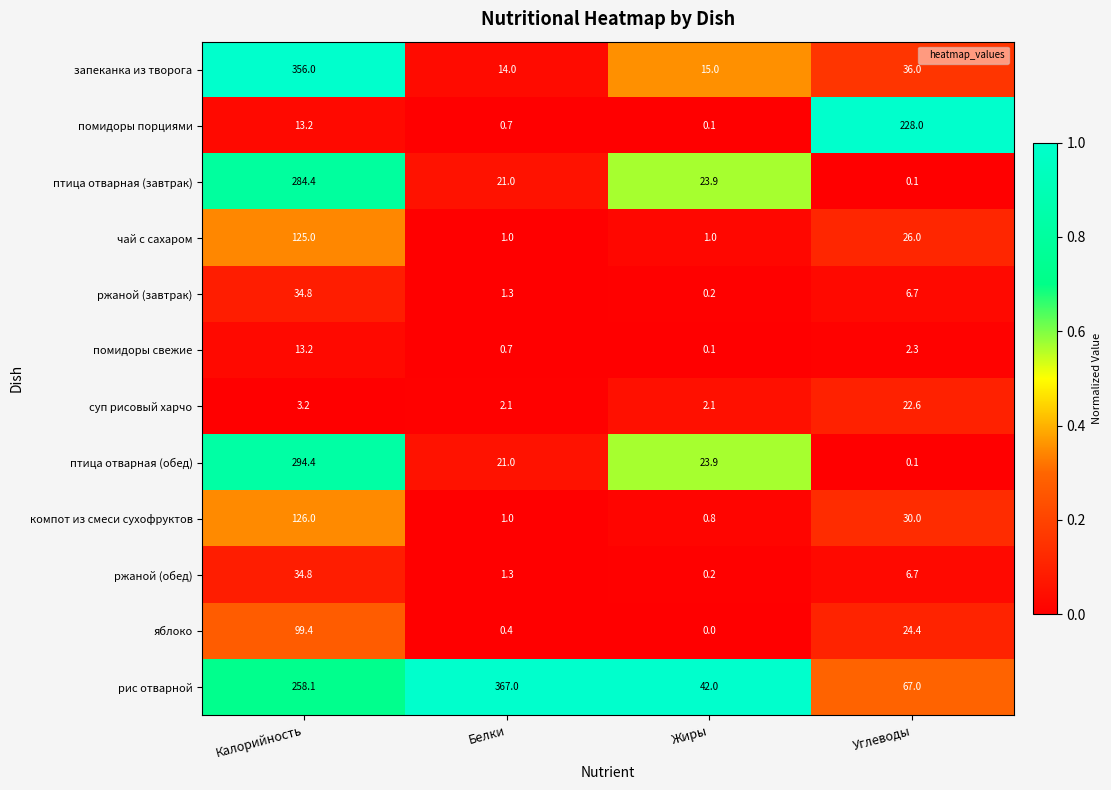

Count the number of categories in the chart.

4